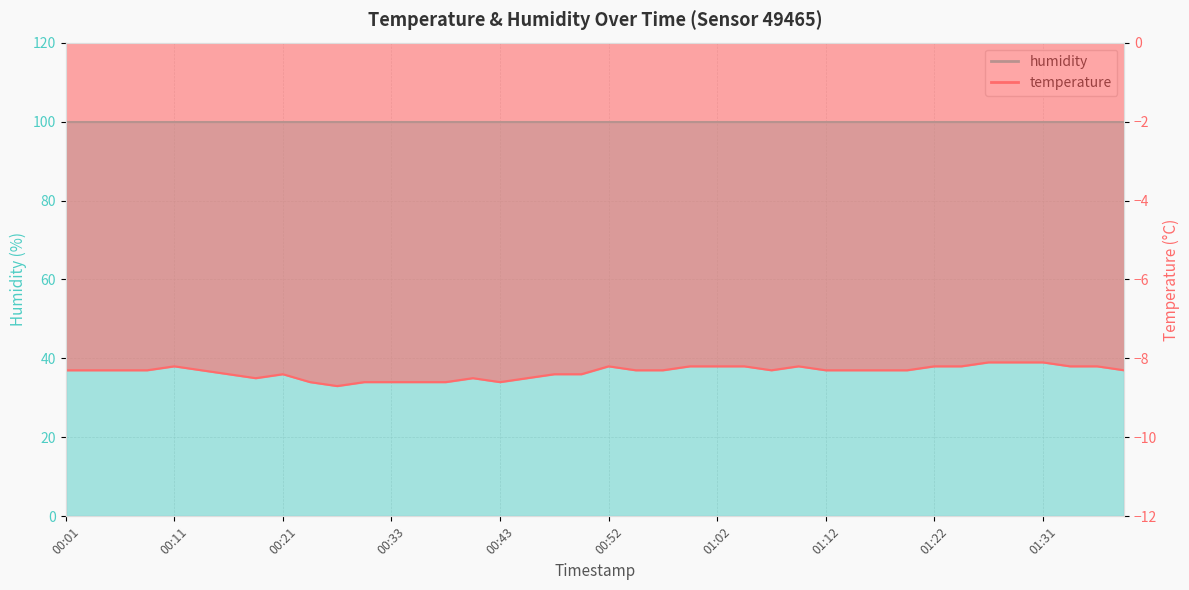

Which has a higher value, 00:18 or 01:07?

01:07